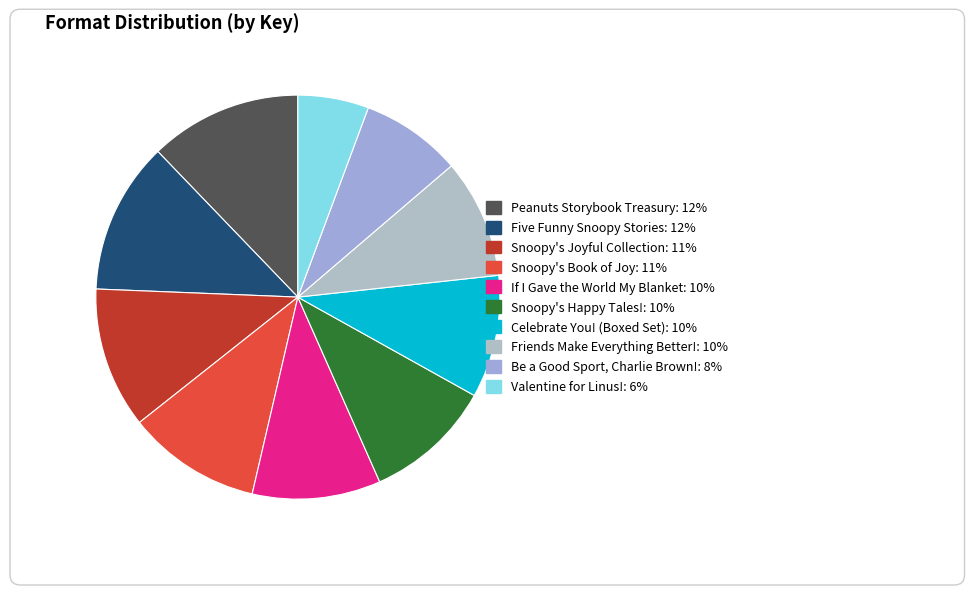

Is there any slice that represents more than half of the pie?

No